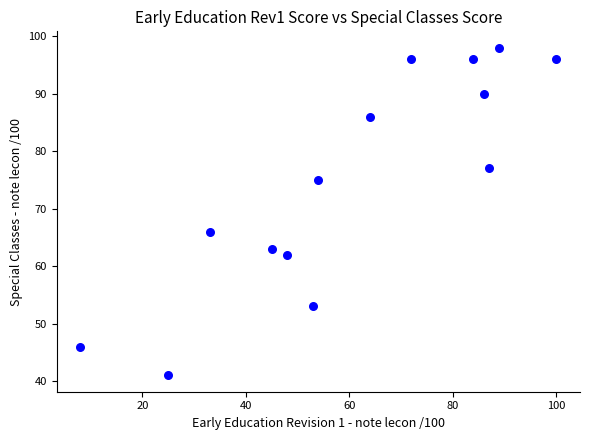

What is the range of Y values (max minus min)?

57